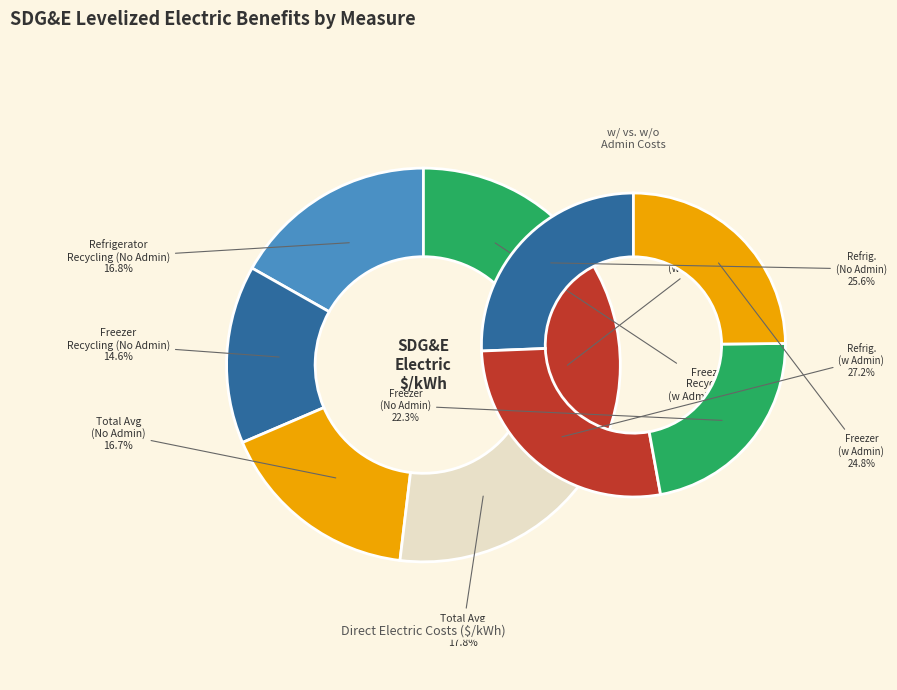

To the nearest percent, what percentage of the pie is 251001-EE Refrigerator Recycling?

17%